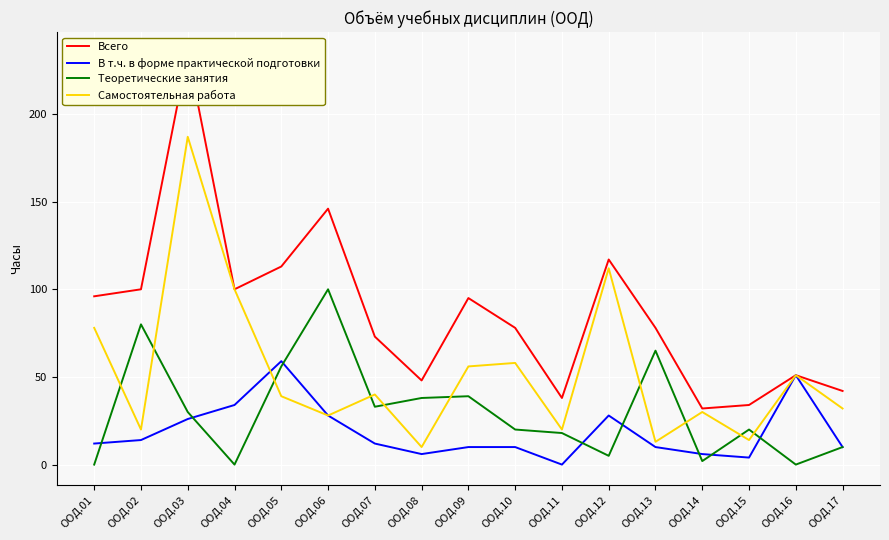

What are all the series names shown in the legend?

Всего, В т.ч. в форме практической подготовки, Теоретические занятия, Самостоятельная работа